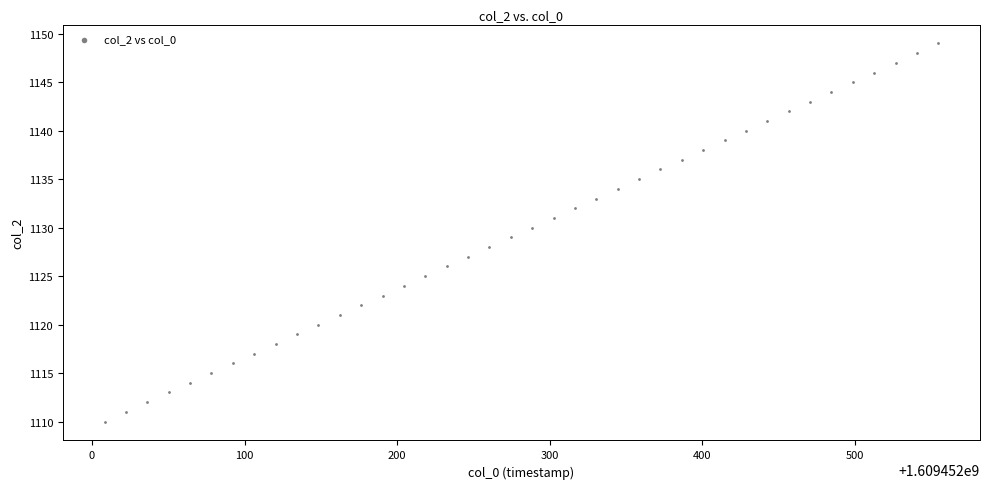

What is the range of Y values (max minus min)?

39